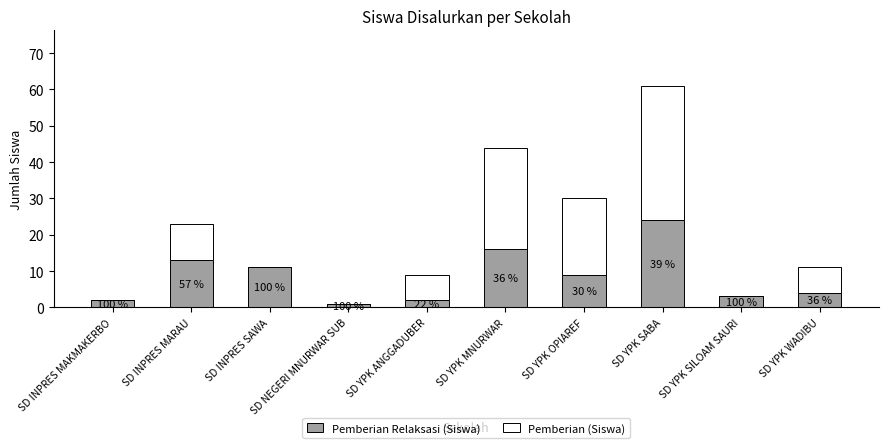

What are all the series names shown in the legend?

Pemberian Relaksasi (Siswa), Pemberian (Siswa)